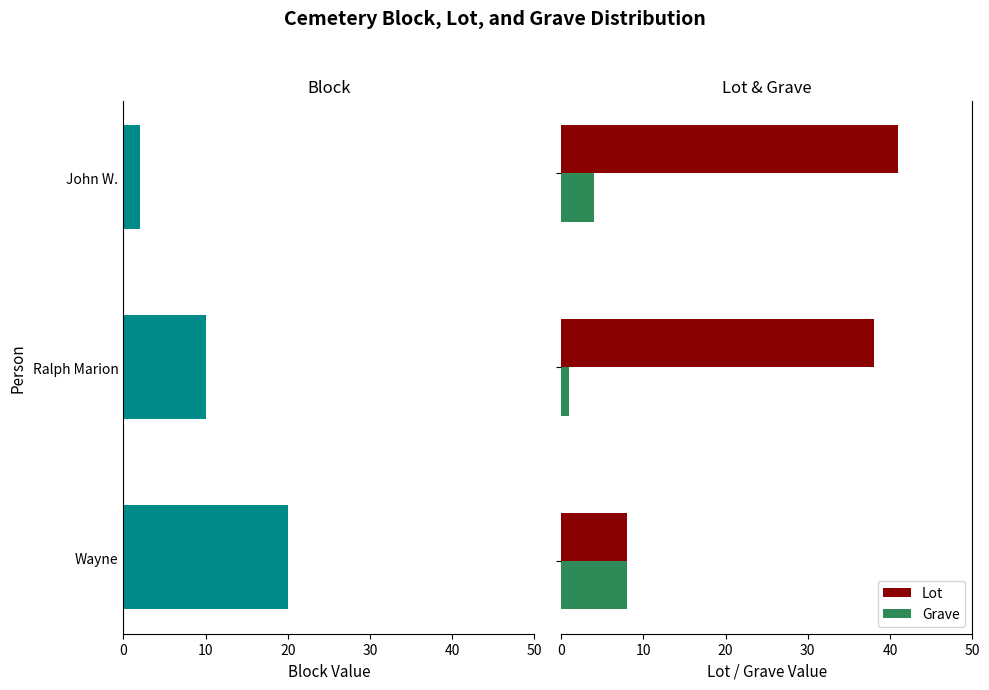

What is the average value of the Grave series?

4